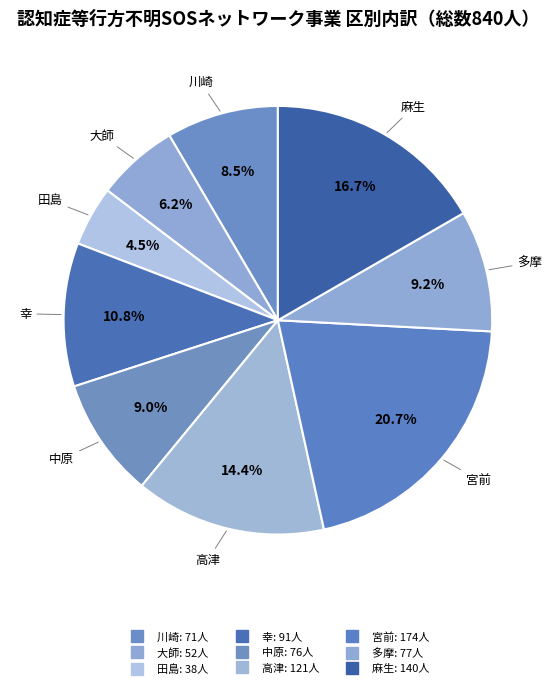

How many slices are in this pie chart?

9